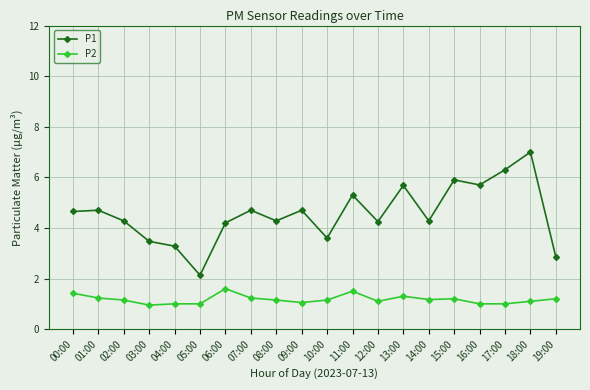

Which series has the widest spread of values?

P1